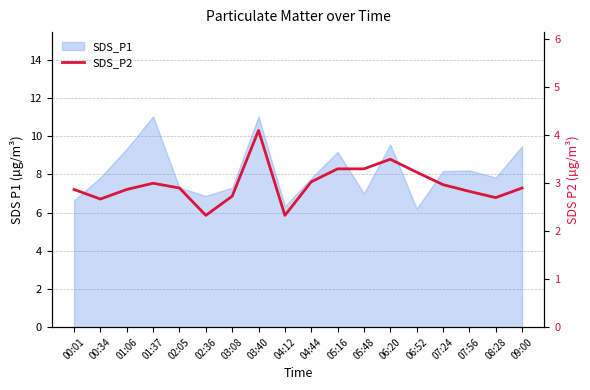

Reading left to right, what are all the values shown in this chart?

00:01=2.9	00:34=2.7	01:06=2.9	01:37=3.0	02:05=2.9	02:36=2.3	03:08=2.7	03:40=4.1	04:12=2.3	04:44=3.0	05:16=3.3	05:48=3.3	06:20=3.5	06:52=3.2	07:24=3.0	07:56=2.8	08:28=2.7	09:00=2.9